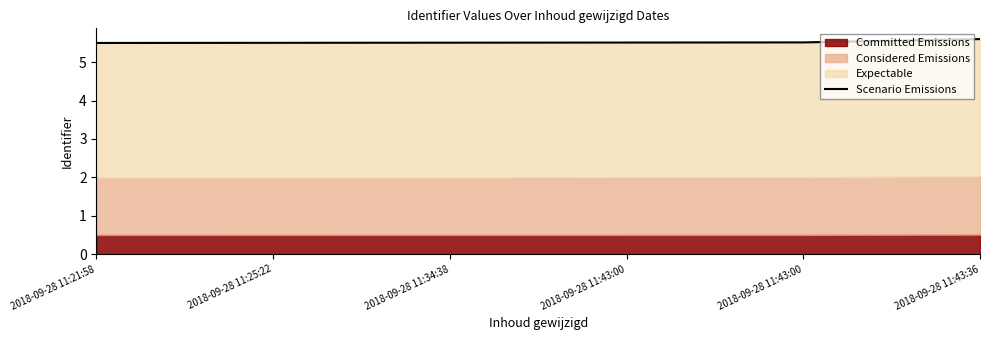

Count the values in the range 5 to 6.

6